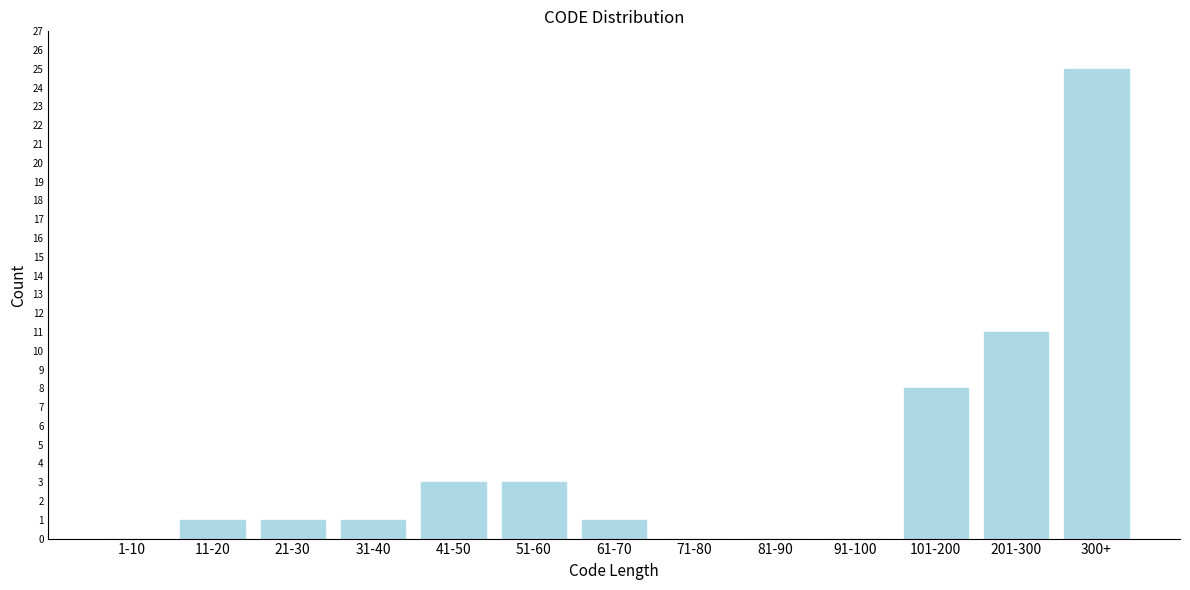

Reading left to right, transcribe all the data shown in this chart.

1-10=0	11-20=1	21-30=1	31-40=1	41-50=3	51-60=3	61-70=1	71-80=0	81-90=0	91-100=0	101-200=8	201-300=11	300+=25